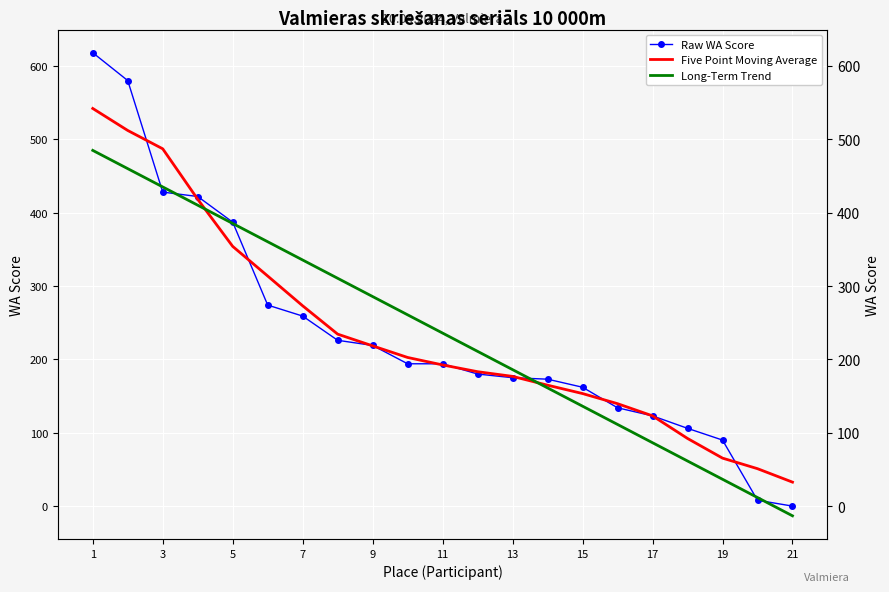

The Long-Term Trend series shows 45.8 at 15. True or false?

False